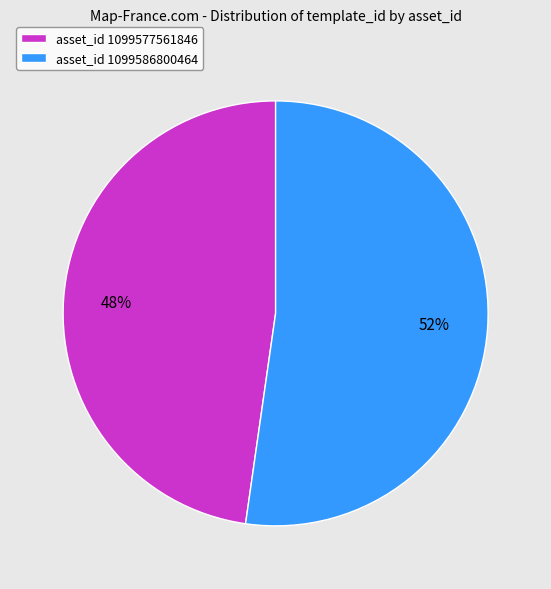

To the nearest percent, what is the average slice percentage?

50%